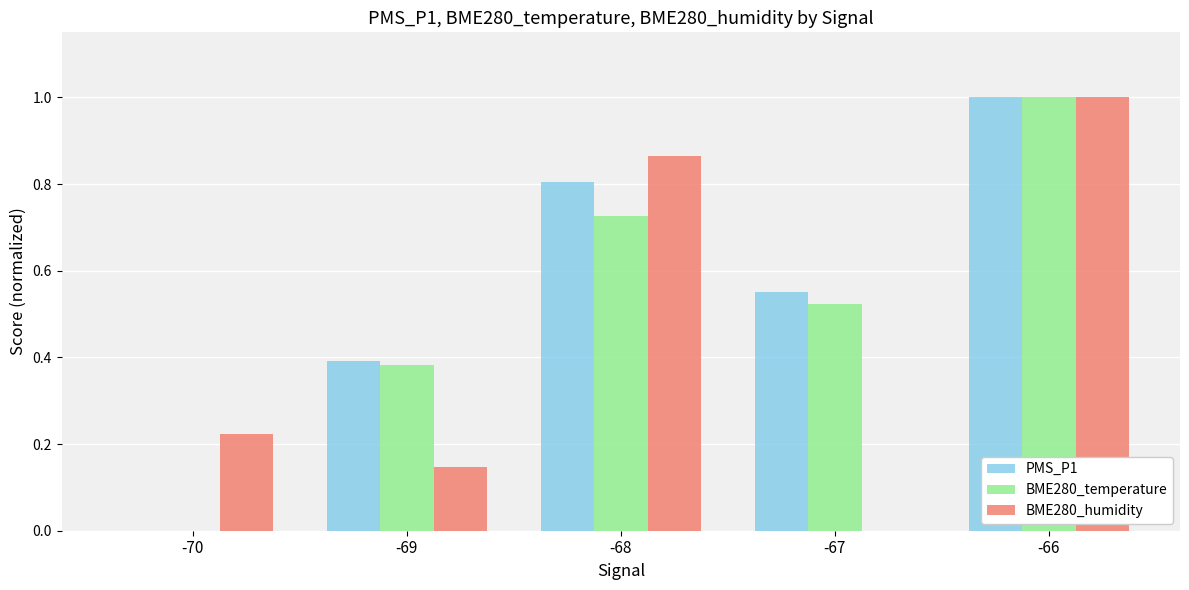

Which series changed the most between -70 and -67?

PMS_P1